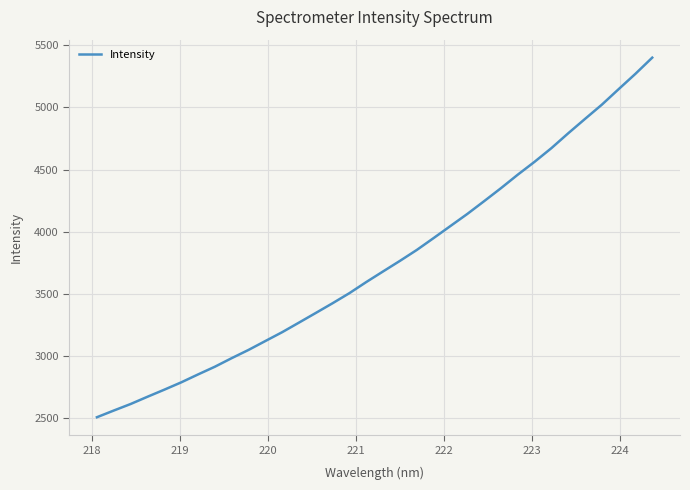

How many lines are shown in the chart?

1